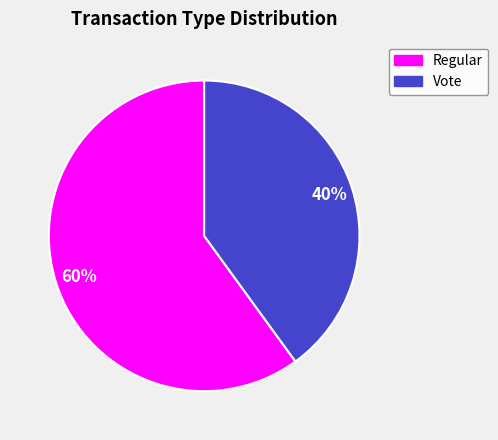

To the nearest percent, what percentage of the pie is Regular?

60%